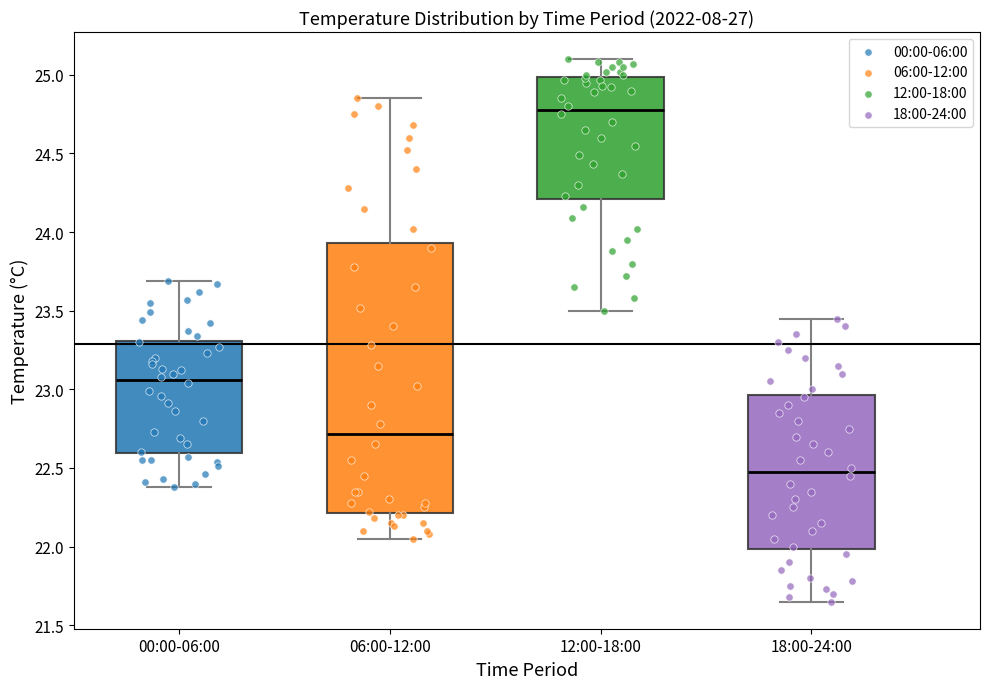

Reading left to right, read every box against the y-axis: the position of its median line, the range the box covers, and the ends of its whiskers. The values are not printed on the chart, so give them approximately, as read against the axis.

00:00-06:00: median 23.05, box 22.60 to 23.30, whiskers 22.40 to 23.70
06:00-12:00: median 22.70, box 22.20 to 23.95, whiskers 22.05 to 24.85
12:00-18:00: median 24.80, box 24.20 to 25.00, whiskers 23.50 to 25.10
18:00-24:00: median 22.50, box 22.00 to 22.95, whiskers 21.65 to 23.45